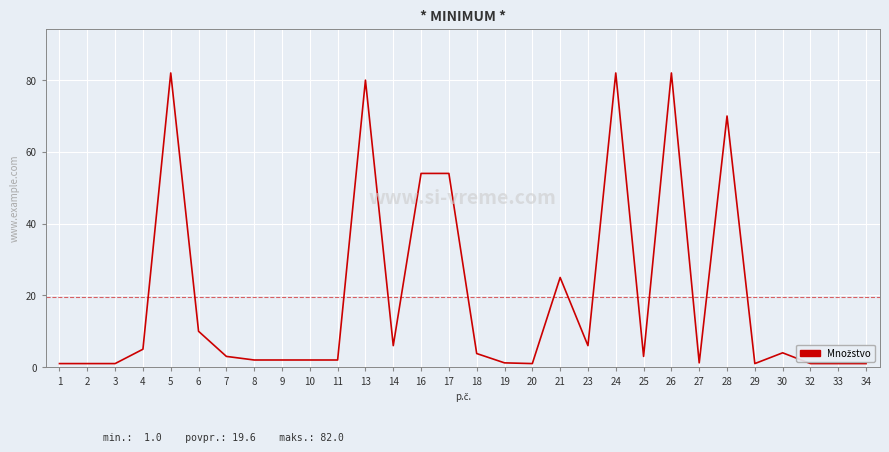

Is this an area chart (filled region under the line)?

No